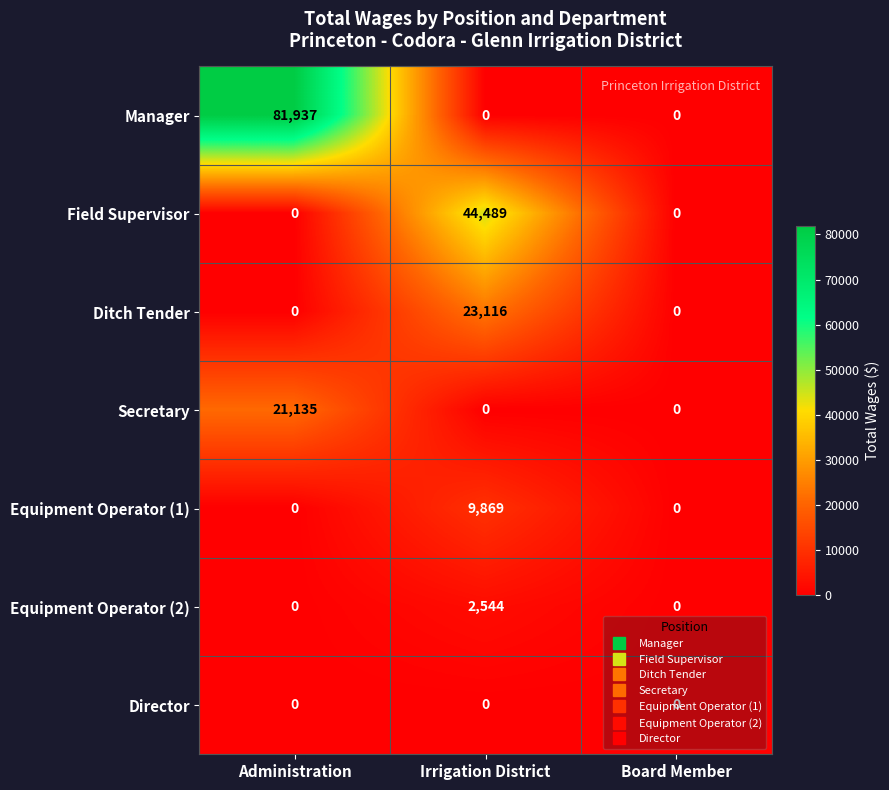

How many values in the Ditch Tender series exceed 0?

1